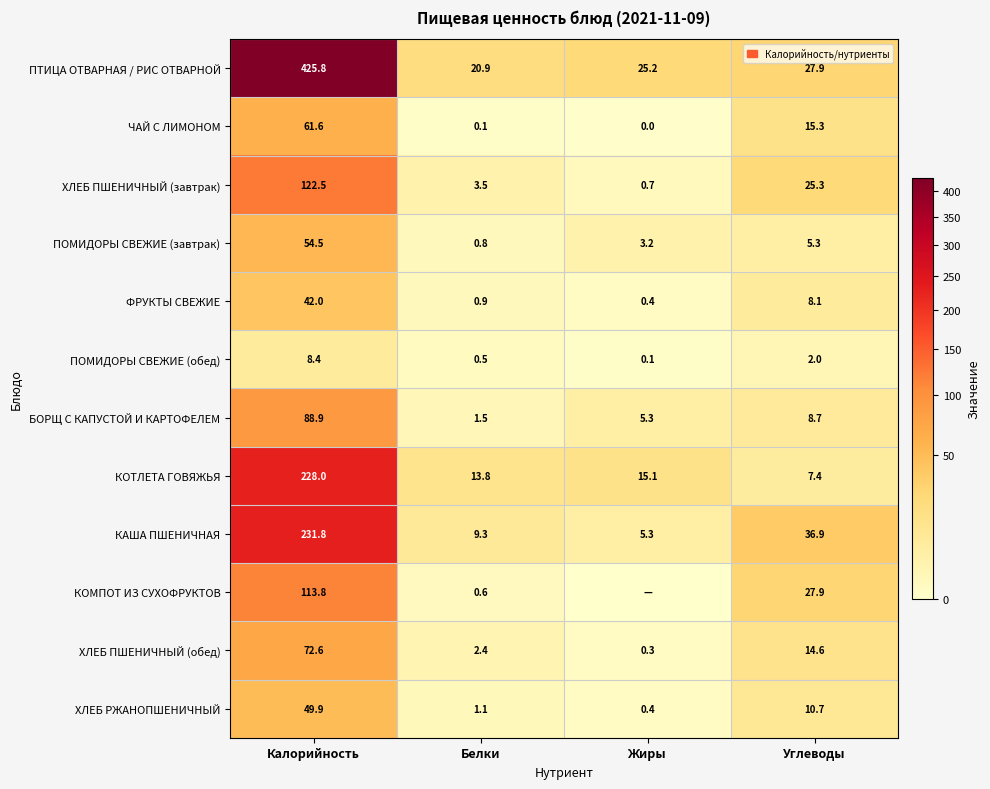

Where does the ХЛЕБ РЖАНОПШЕНИЧНЫЙ series first go above 10?

Калорийность